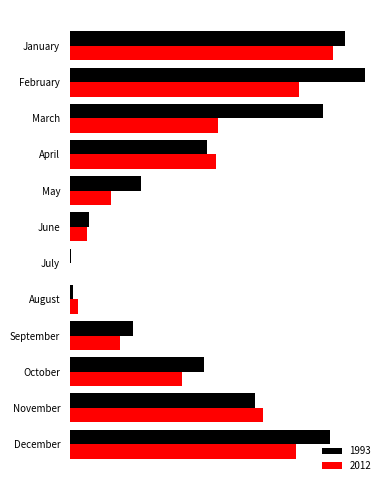

What are all the series names shown in the legend?

1993, 2012